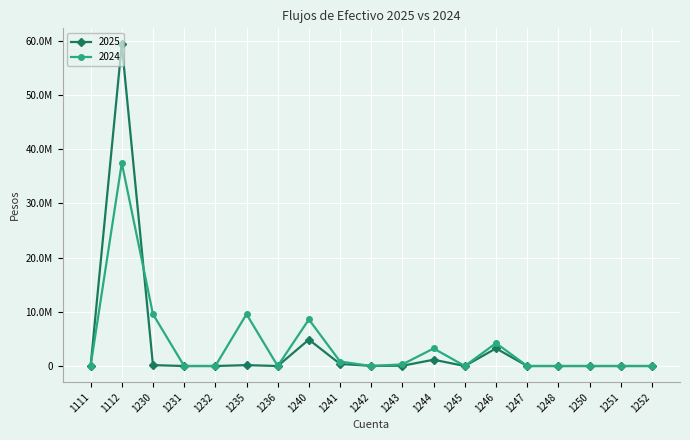

The 2024 series shows 37442301.0 at 1112. True or false?

True